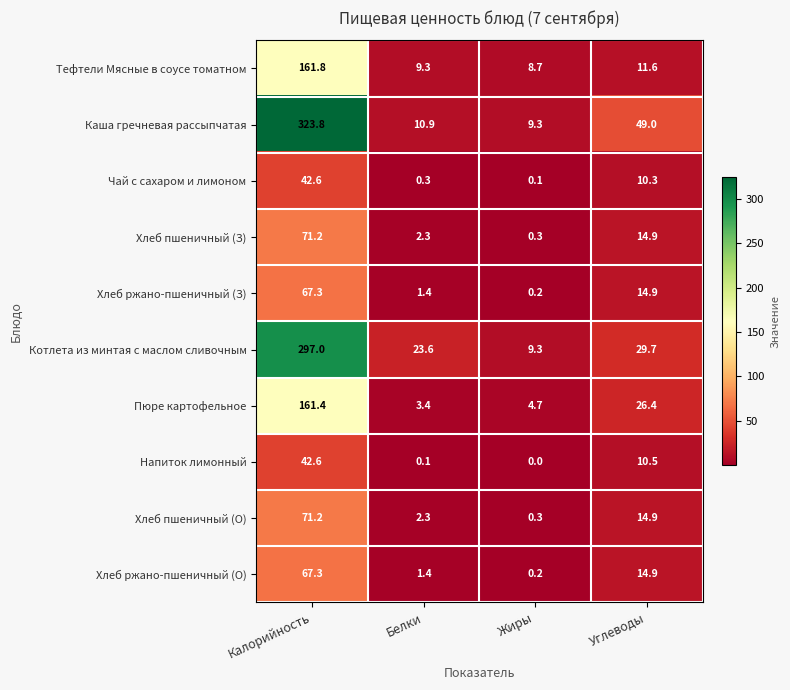

List the labels in order of Чай с сахаром и лимоном value, largest first.

Калорийность, Углеводы, Белки, Жиры